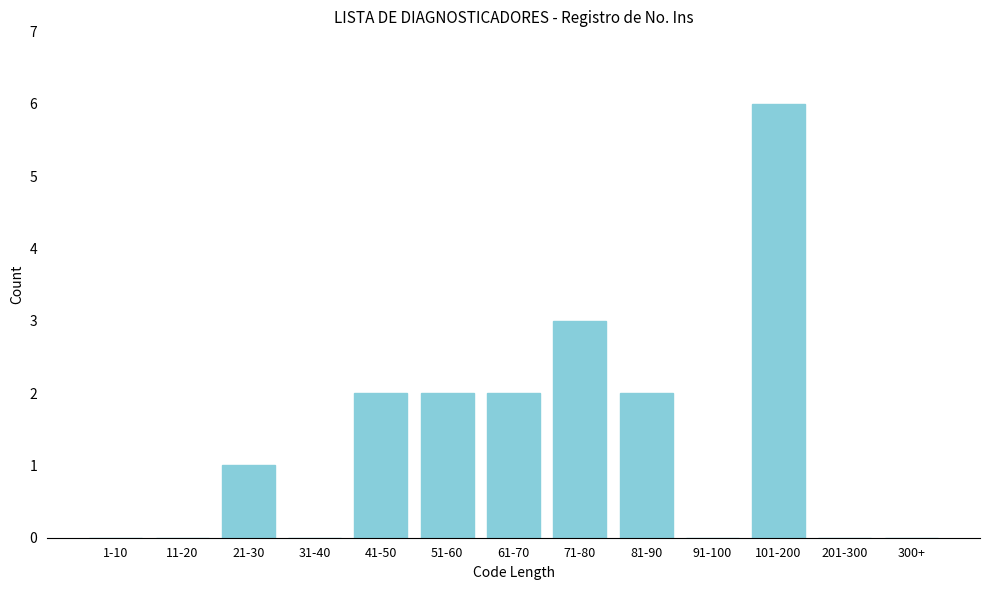

Reading left to right, transcribe all the data shown in this chart.

1-10=0	11-20=0	21-30=1	31-40=0	41-50=2	51-60=2	61-70=2	71-80=3	81-90=2	91-100=0	101-200=6	201-300=0	300+=0